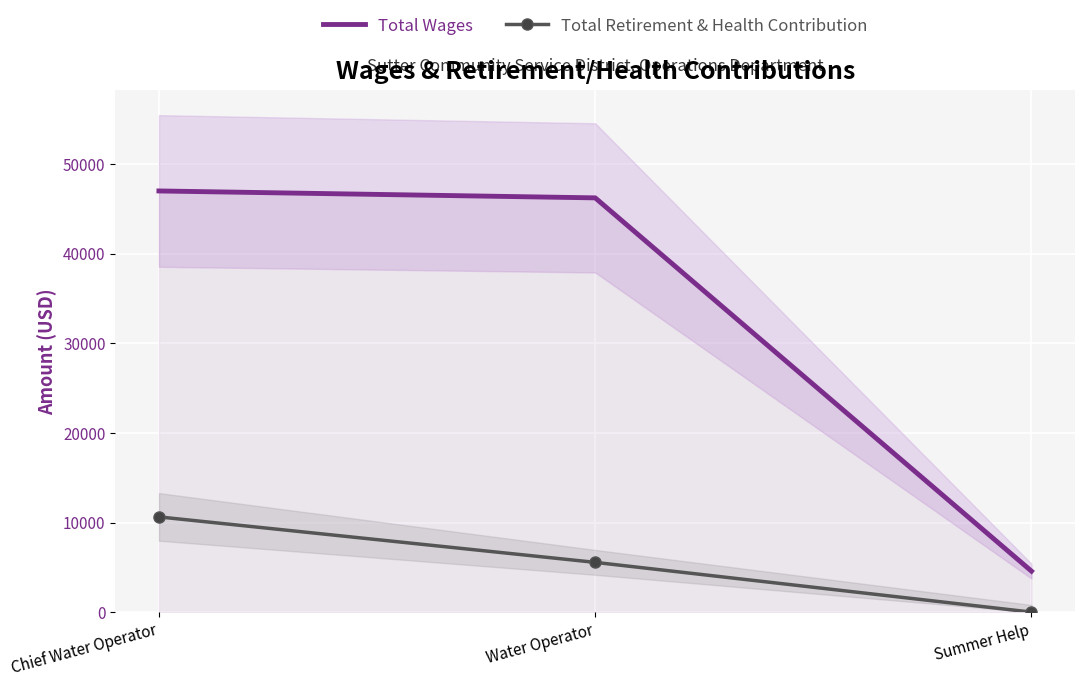

What are all the series names shown in the legend?

Total Wages, Total Retirement & Health Contribution